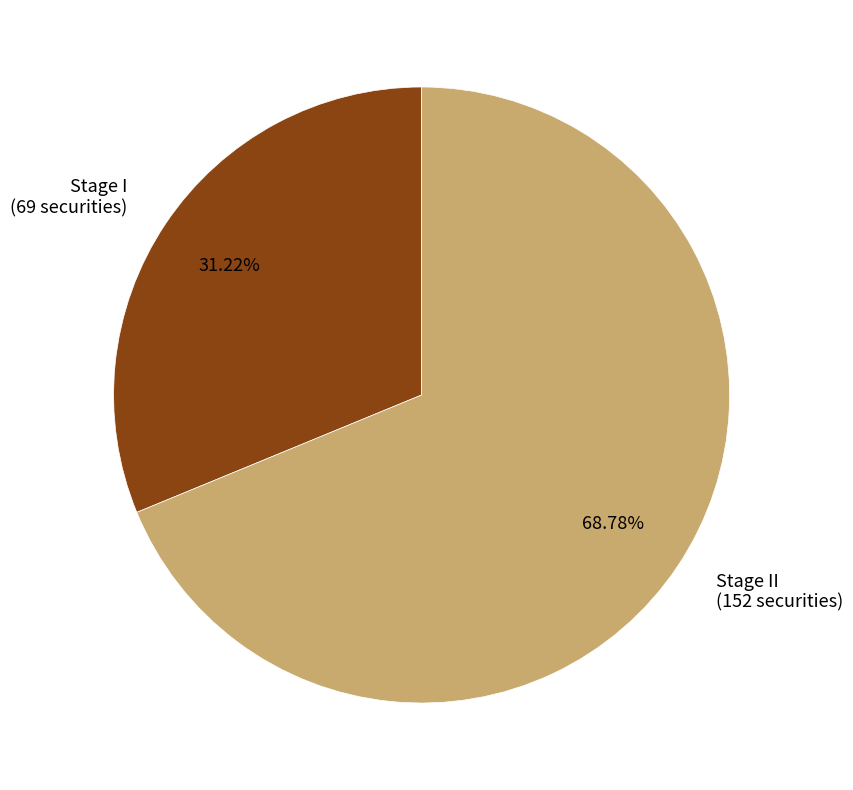

The Stage I slice represents 31% of the pie. True or false?

True